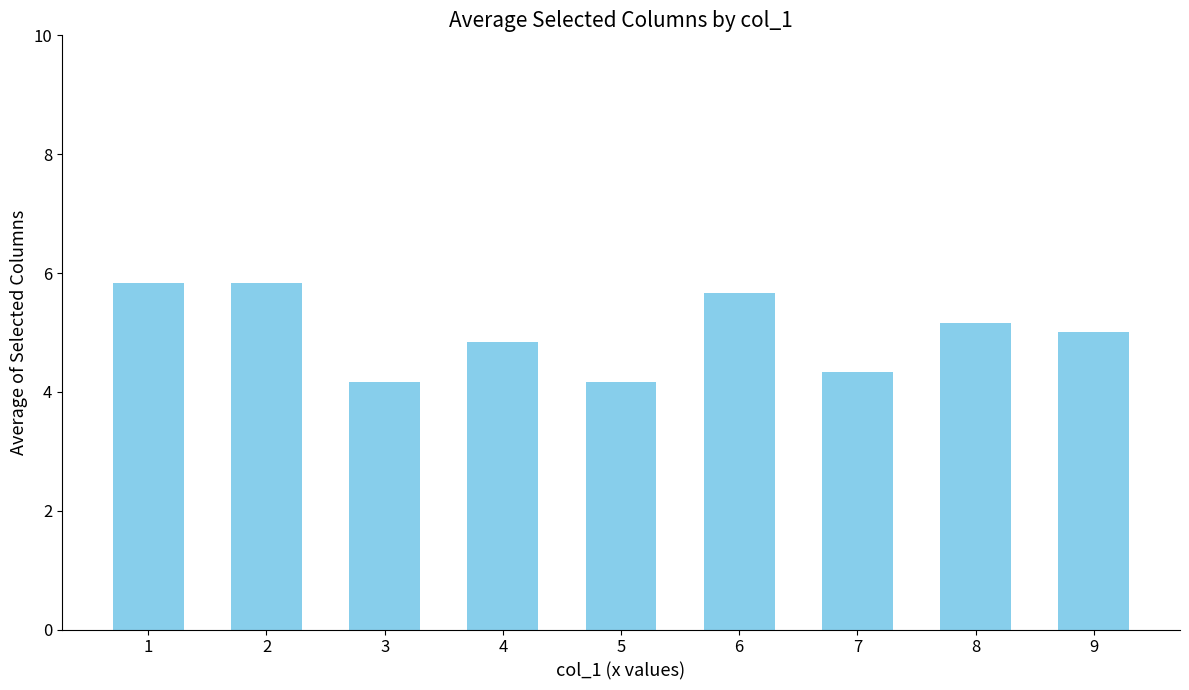

What is the difference between the maximum and minimum values?

1.7